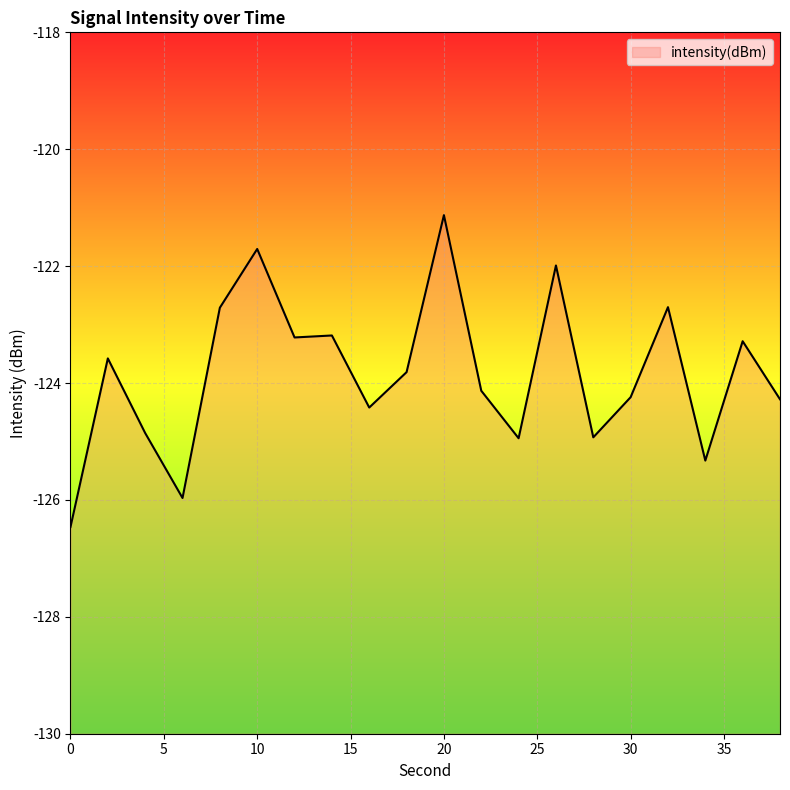

List the labels in order of value, smallest first.

0, 6, 34, 24, 28, 4, 16, 38, 30, 22, 18, 2, 36, 12, 14, 8, 32, 26, 10, 20